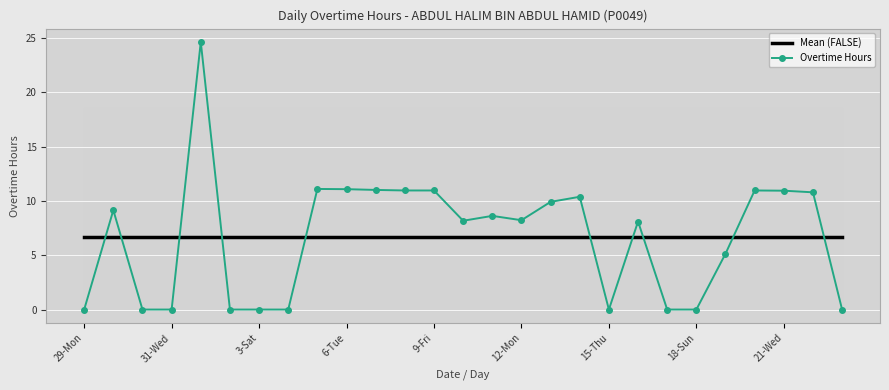

Is it true that Mean (FALSE) equals 3.5 at 18-Sun?

False